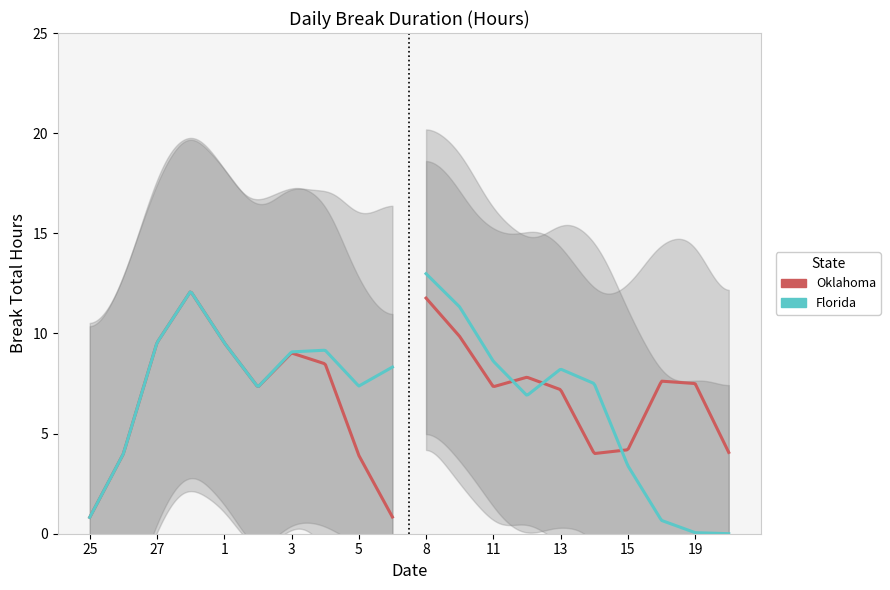

What is the label of the 13th point from the right?

4